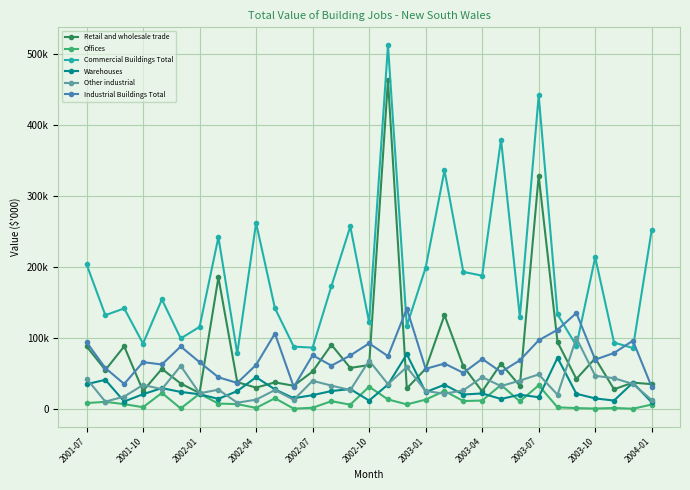

What are all the series names shown in the legend?

Retail and wholesale trade, Offices, Commercial Buildings Total, Warehouses, Other industrial, Industrial Buildings Total